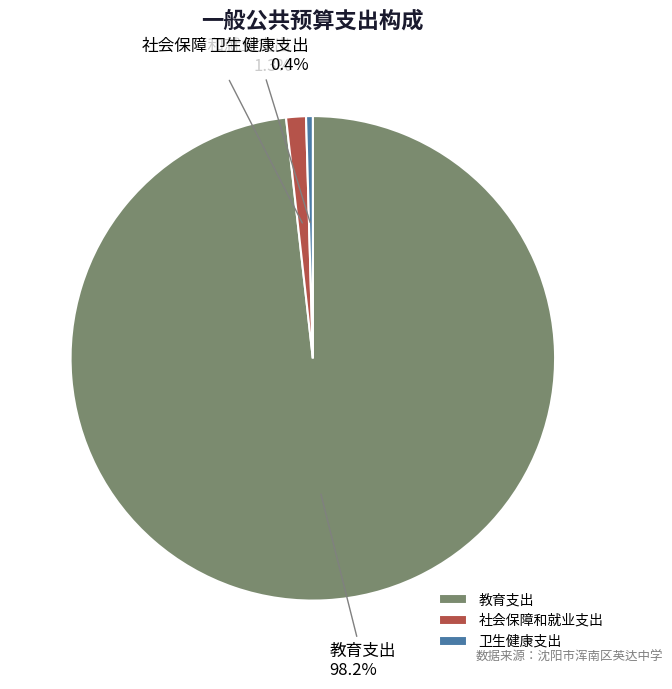

Is there any slice that represents more than half of the pie?

Yes